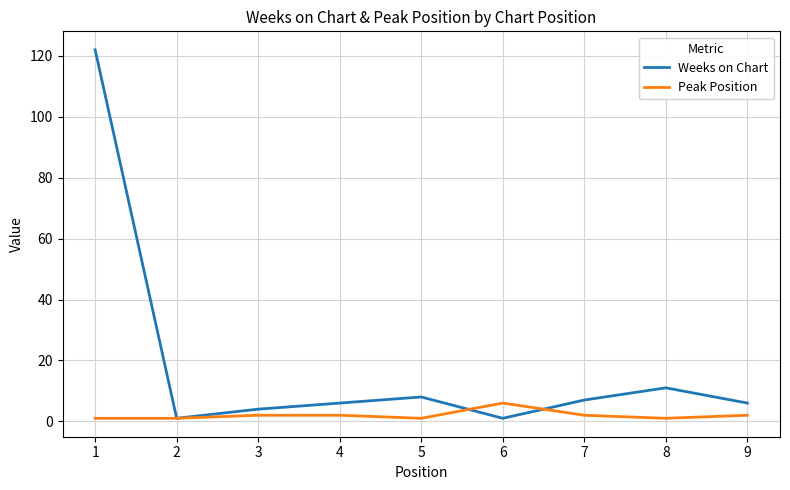

The value of Weeks on Chart at 7 is 11. True or false?

False